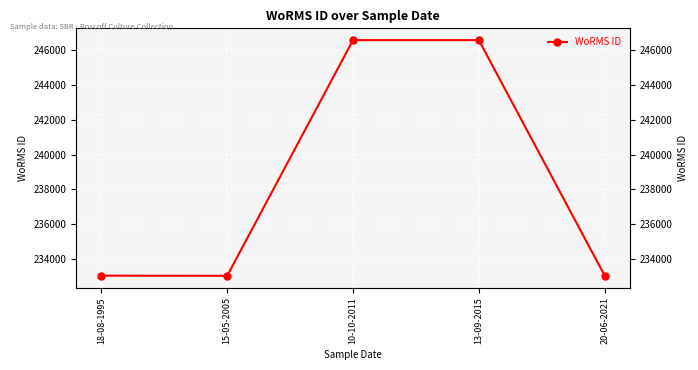

Where is the first local minimum?

15-05-2005